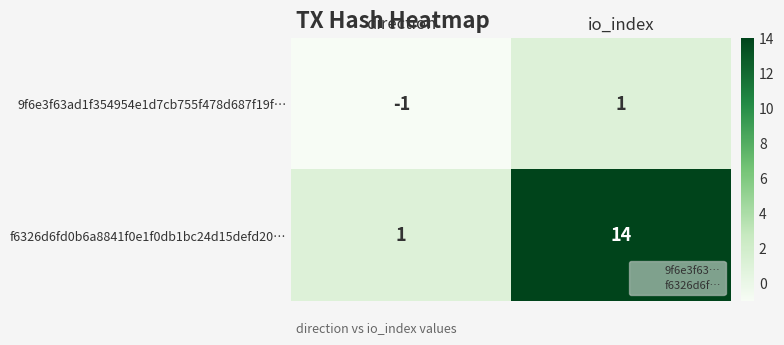

At how many categories does at least one series exceed 12?

1